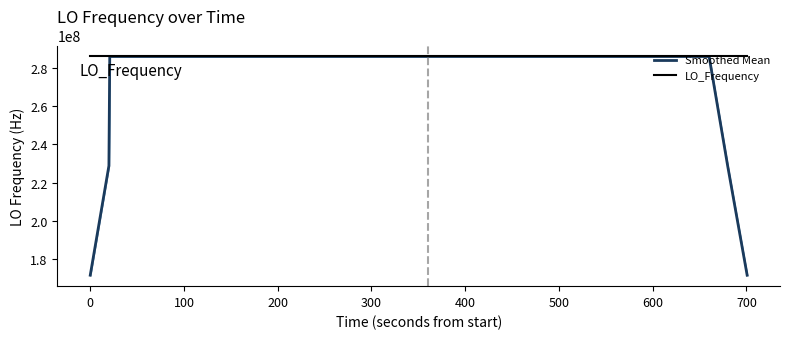

Does the chart have visible grid lines?

No